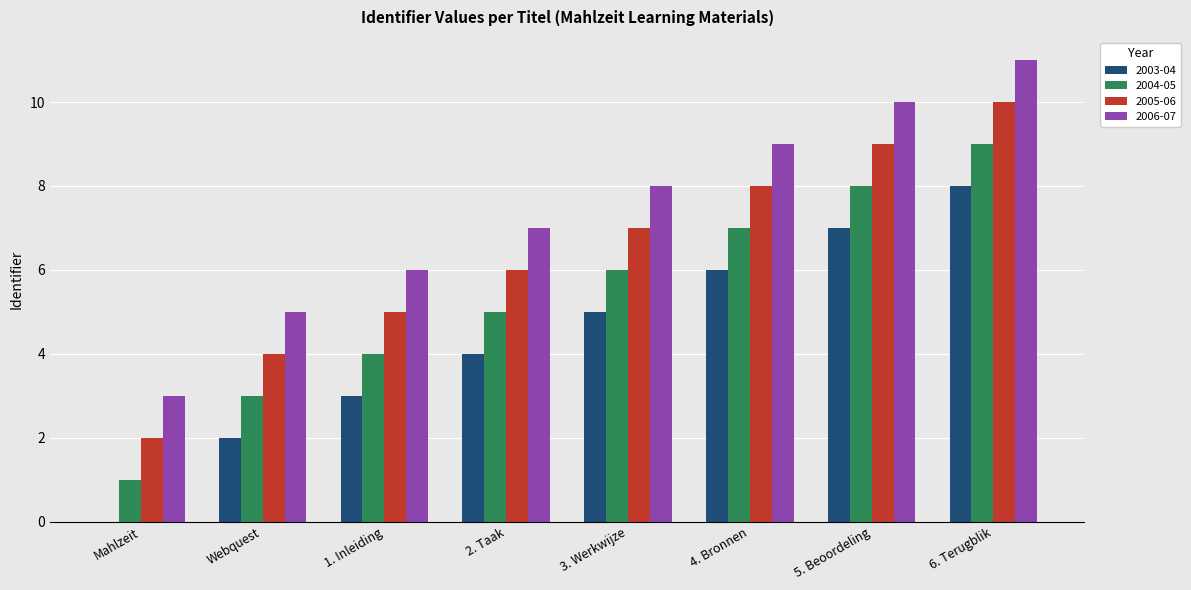

Reading left to right, transcribe all the data shown in this chart.

2003-04: 0	2	3	4	5	6	7	8
2004-05: 1	3	4	5	6	7	8	9
2005-06: 2	4	5	6	7	8	9	10
2006-07: 3	5	6	7	8	9	10	11